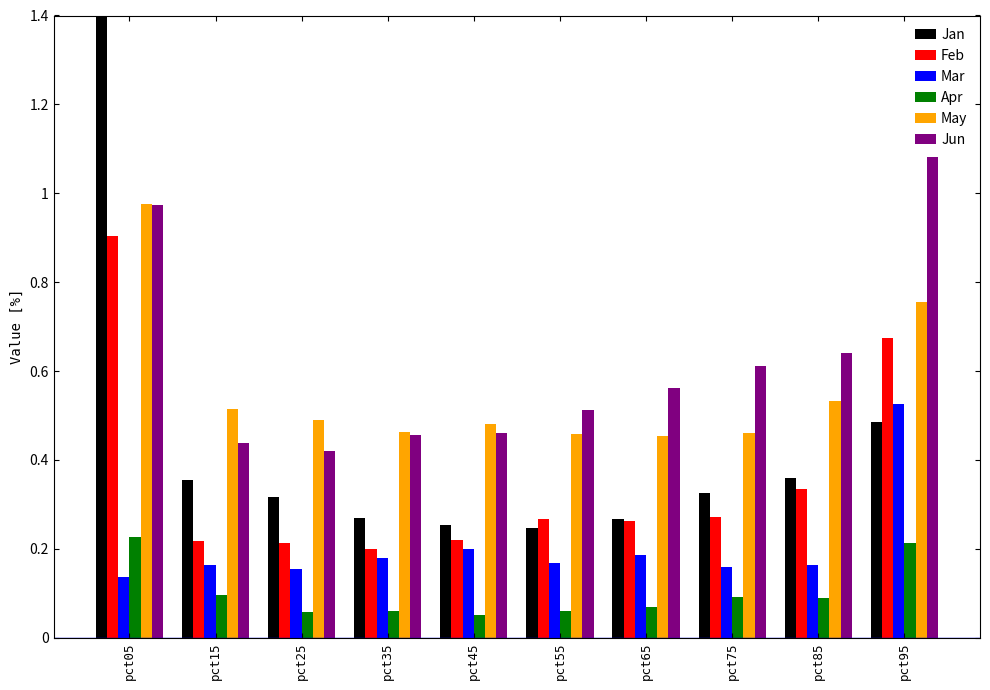

Reading left to right, transcribe all the data shown in this chart.

Jan: pct05=1.7	pct15=0.4	pct25=0.3	pct35=0.3	pct45=0.3	pct55=0.2	pct65=0.3	pct75=0.3	pct85=0.4	pct95=0.5
Feb: pct05=0.9	pct15=0.2	pct25=0.2	pct35=0.2	pct45=0.2	pct55=0.3	pct65=0.3	pct75=0.3	pct85=0.3	pct95=0.7
Mar: pct05=0.1	pct15=0.2	pct25=0.2	pct35=0.2	pct45=0.2	pct55=0.2	pct65=0.2	pct75=0.2	pct85=0.2	pct95=0.5
Apr: pct05=0.2	pct15=0.1	pct25=0.1	pct35=0.1	pct45=0.1	pct55=0.1	pct65=0.1	pct75=0.1	pct85=0.1	pct95=0.2
May: pct05=1.0	pct15=0.5	pct25=0.5	pct35=0.5	pct45=0.5	pct55=0.5	pct65=0.5	pct75=0.5	pct85=0.5	pct95=0.8
Jun: pct05=1.0	pct15=0.4	pct25=0.4	pct35=0.5	pct45=0.5	pct55=0.5	pct65=0.6	pct75=0.6	pct85=0.6	pct95=1.1